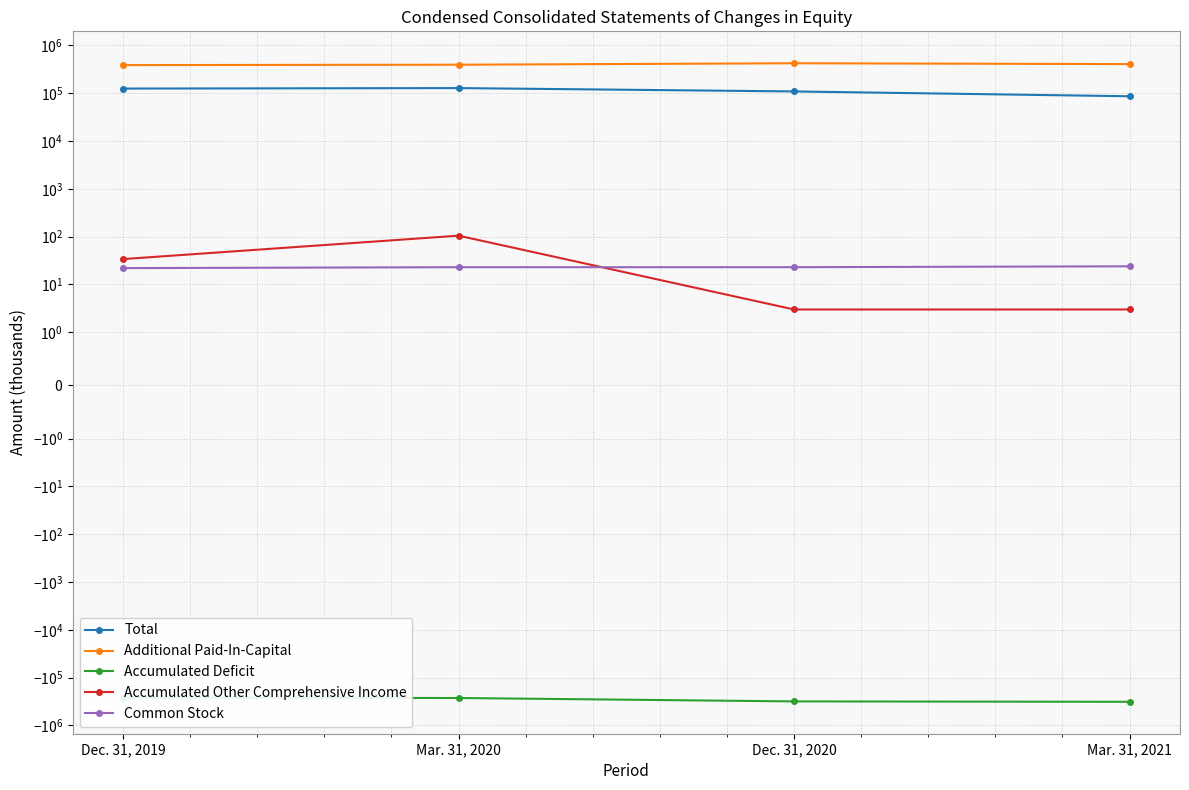

True or false: Total has a value of 118326 at Mar. 31, 2021.

False